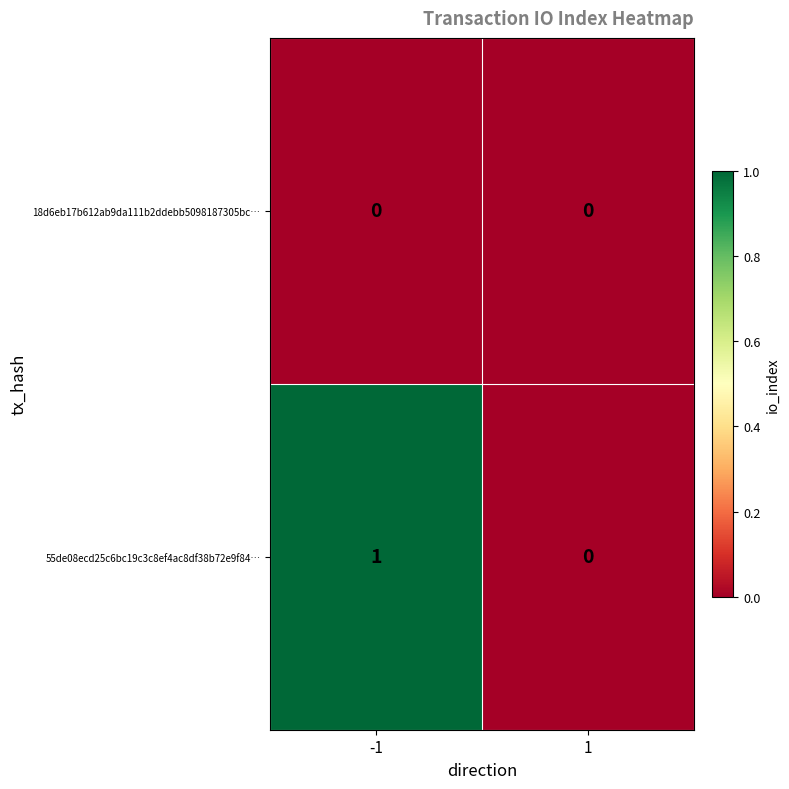

Which series has the largest total across all categories?

55de08ecd25c6bc19c3c8ef4ac8df38b72e9f84…